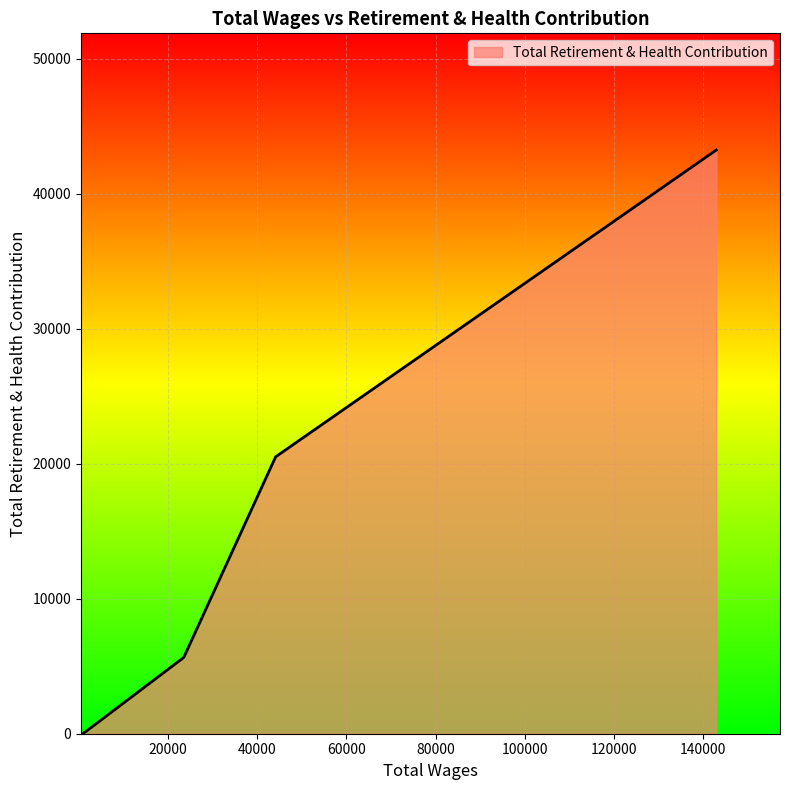

What is the maximum value shown in the chart?

43221